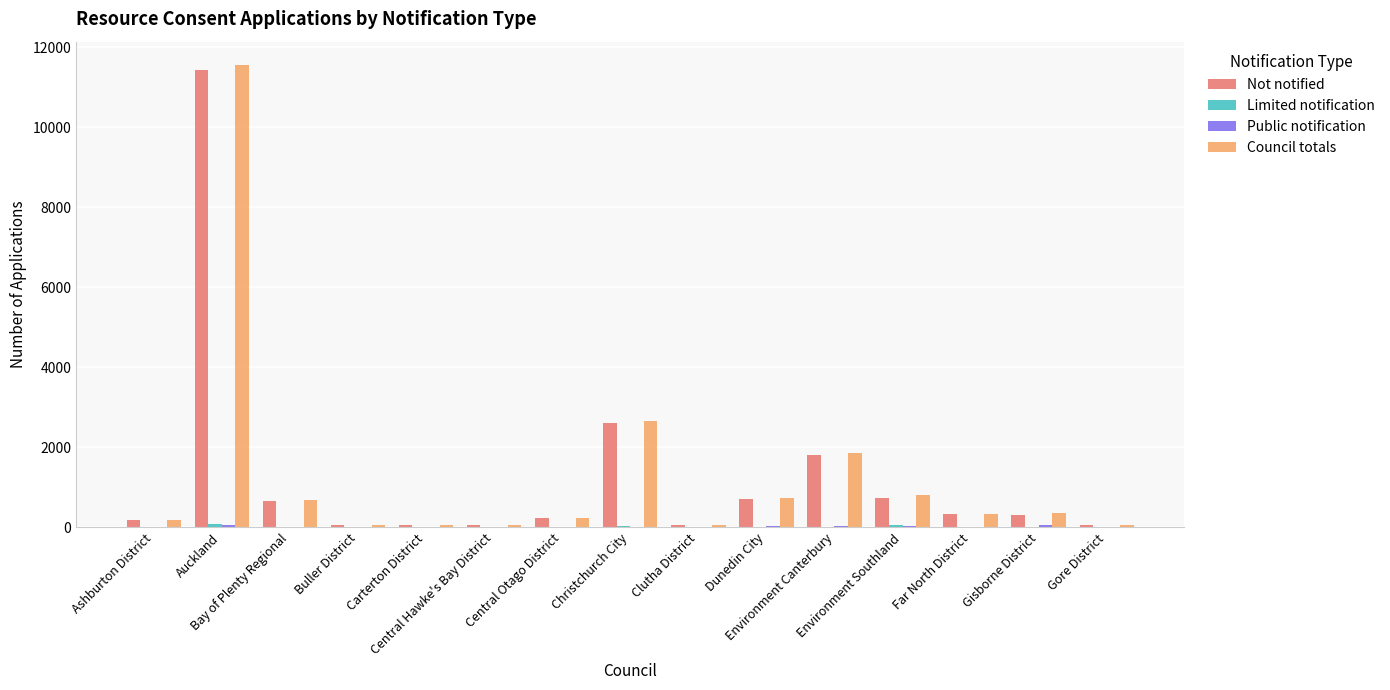

What is the sum of all Not notified values?

19305